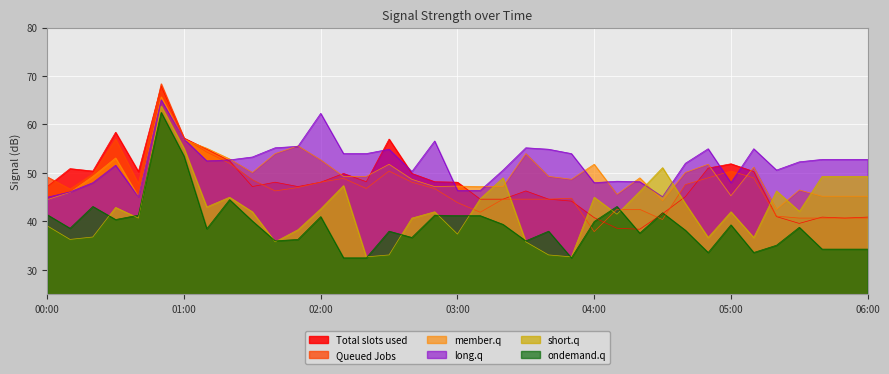

How many lines are shown in the chart?

6